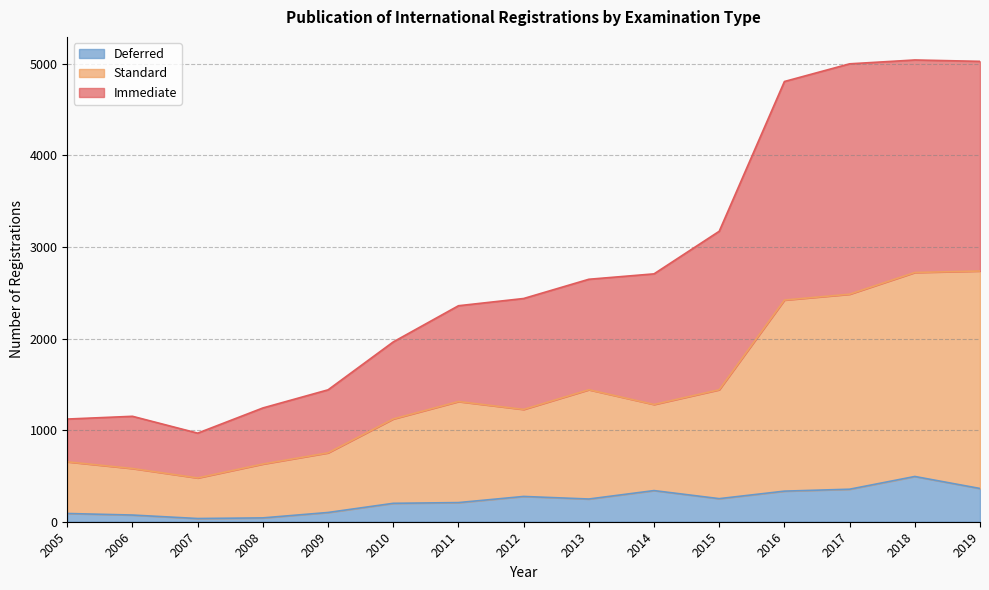

What are all the series names shown in the legend?

Deferred, Standard, Immediate